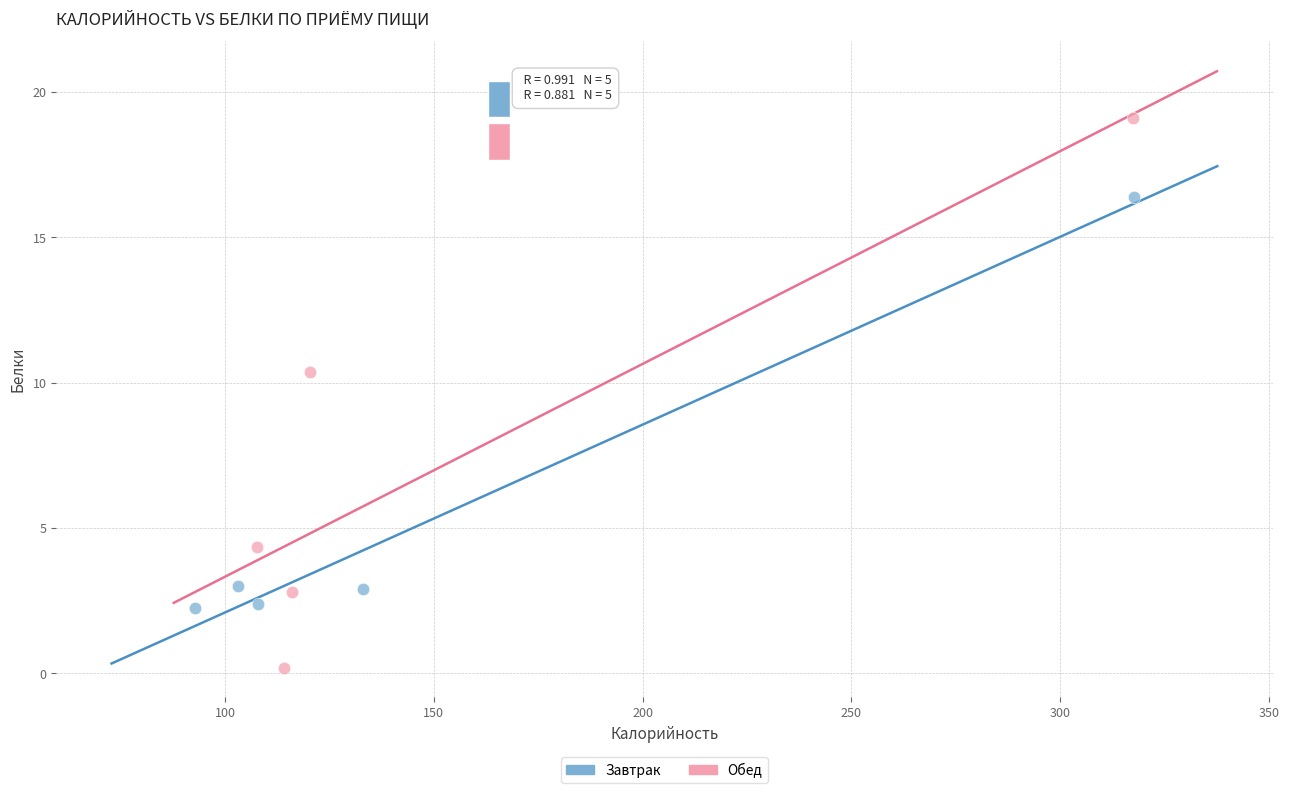

Which series reaches the maximum Y coordinate?

Обед